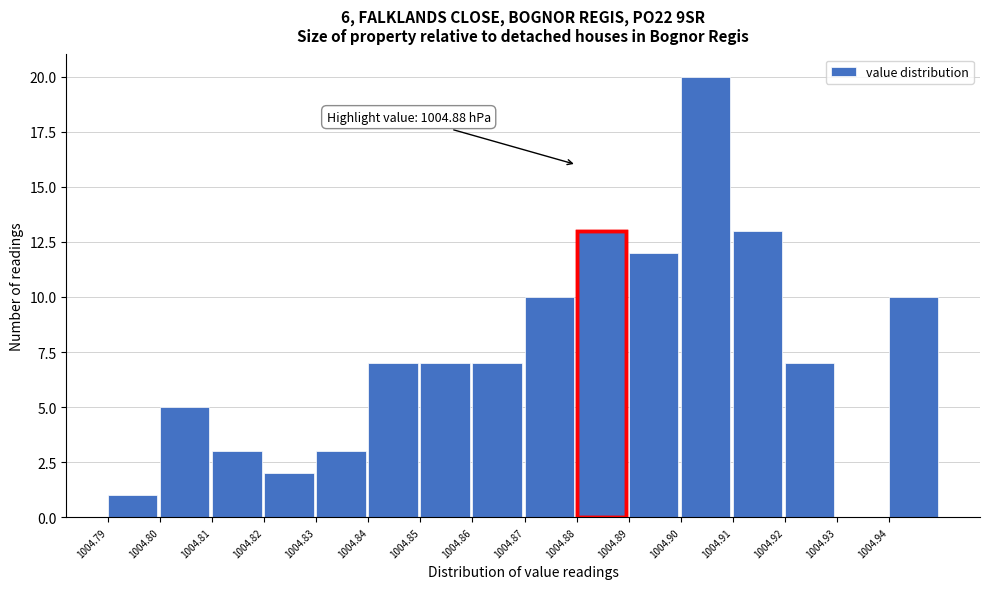

Over which range of the x-axis is the bar tallest?

1004.90 to 1004.91